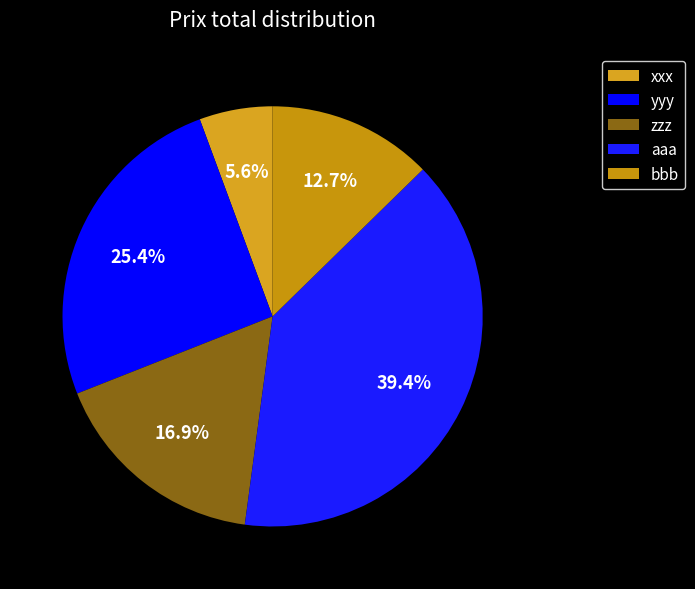

What percentage is NOT represented by aaa?

60.6%